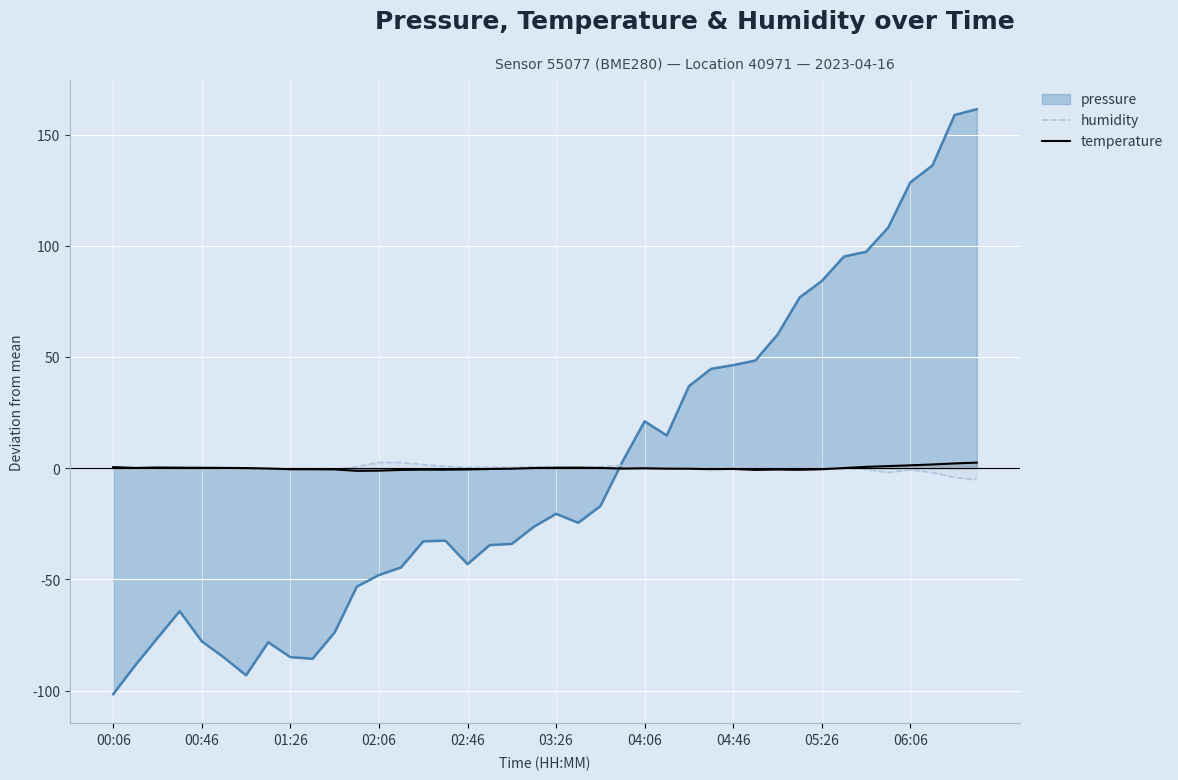

How many data points does each series have?

40